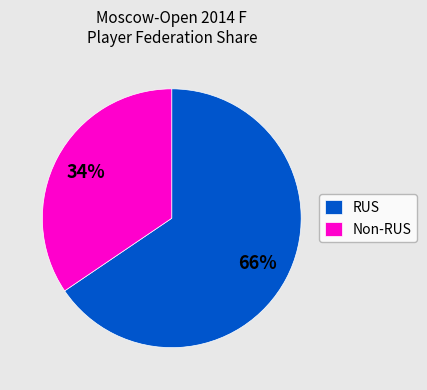

Which slice is the largest?

RUS